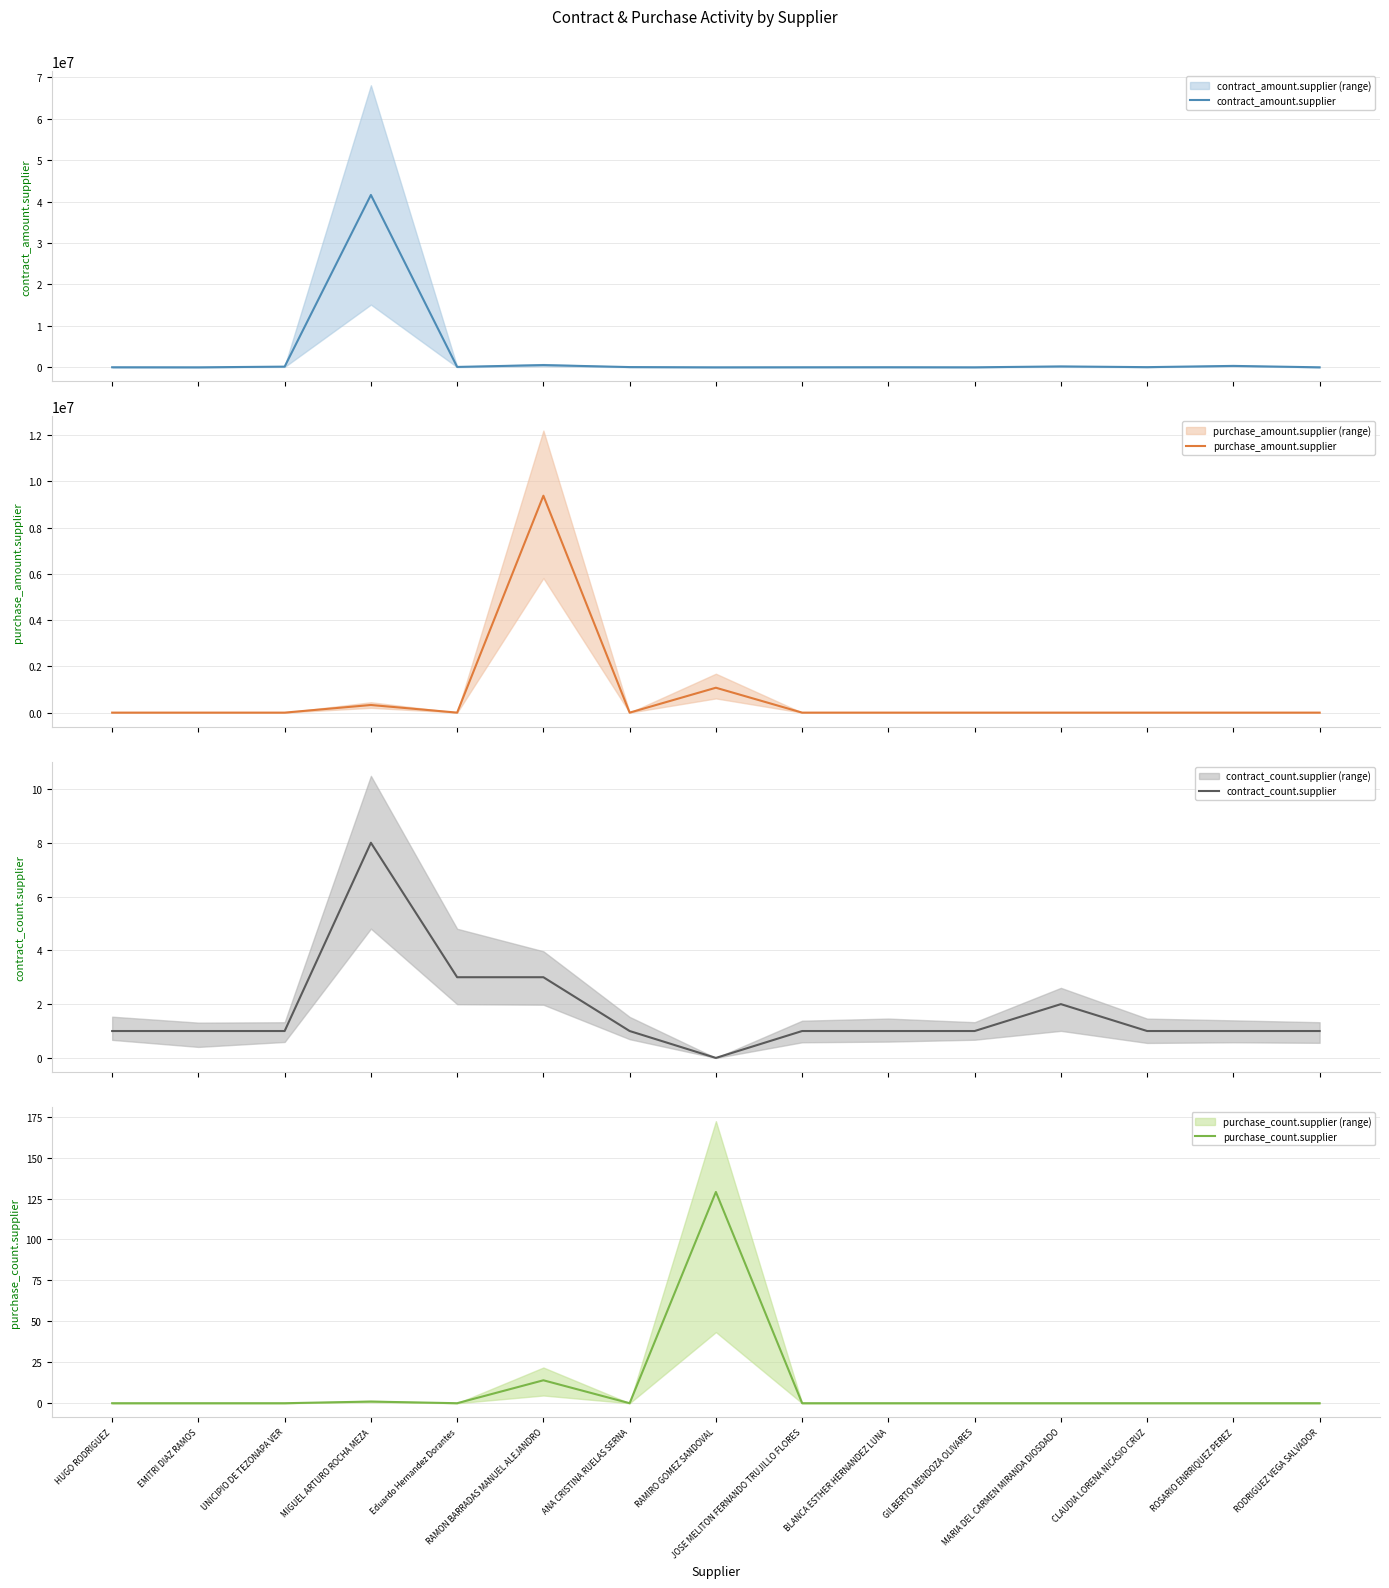

How many interior local valleys does the contract_count.supplier series have?

1